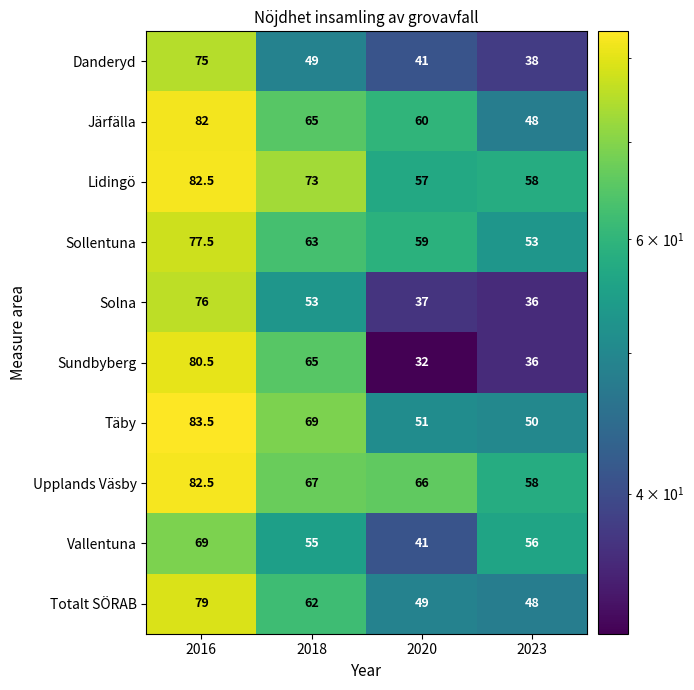

What is the spread (max minus min) of values at 2018?

24.0